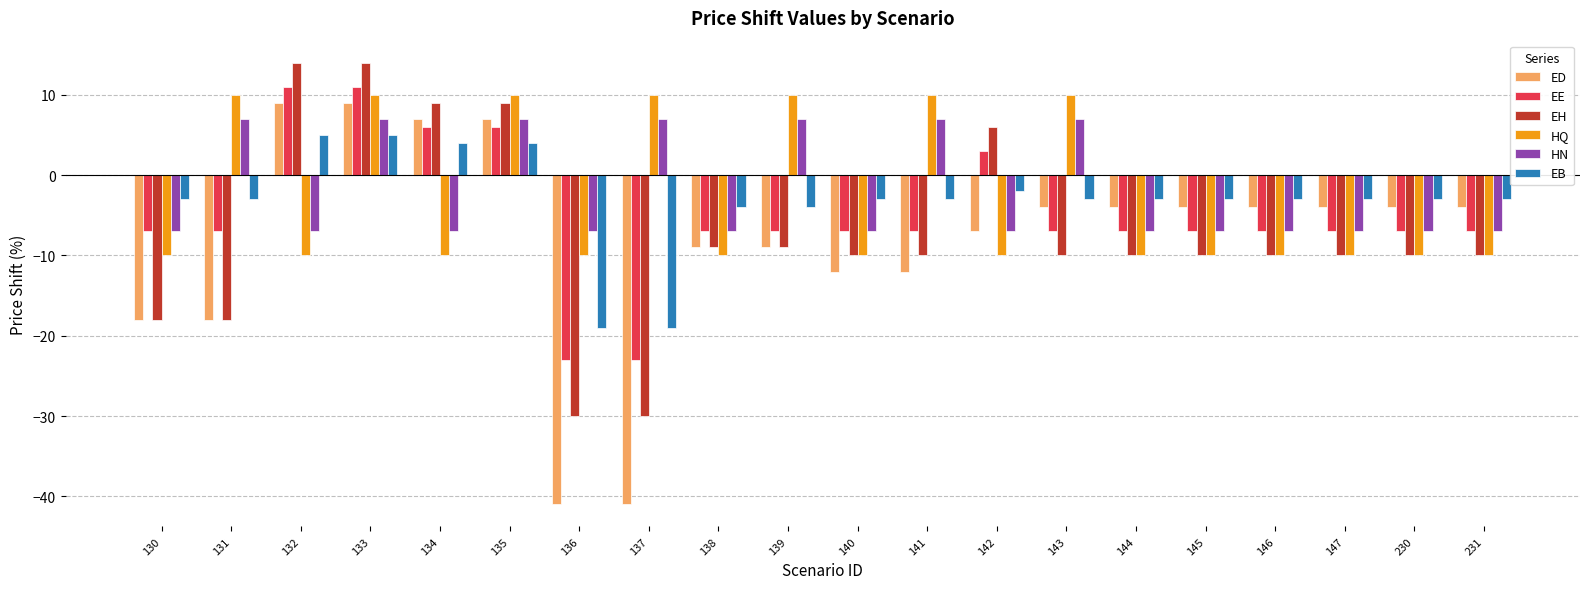

Reading left to right, transcribe all the data shown in this chart.

ED: -18	-18	9	9	7	7	-41	-41	-9	-9	-12	-12	-7	-4	-4	-4	-4	-4	-4	-4
EE: -7	-7	11	11	6	6	-23	-23	-7	-7	-7	-7	3	-7	-7	-7	-7	-7	-7	-7
EH: -18	-18	14	14	9	9	-30	-30	-9	-9	-10	-10	6	-10	-10	-10	-10	-10	-10	-10
HQ: -10	10	-10	10	-10	10	-10	10	-10	10	-10	10	-10	10	-10	-10	-10	-10	-10	-10
HN: -7	7	-7	7	-7	7	-7	7	-7	7	-7	7	-7	7	-7	-7	-7	-7	-7	-7
EB: -3	-3	5	5	4	4	-19	-19	-4	-4	-3	-3	-2	-3	-3	-3	-3	-3	-3	-3